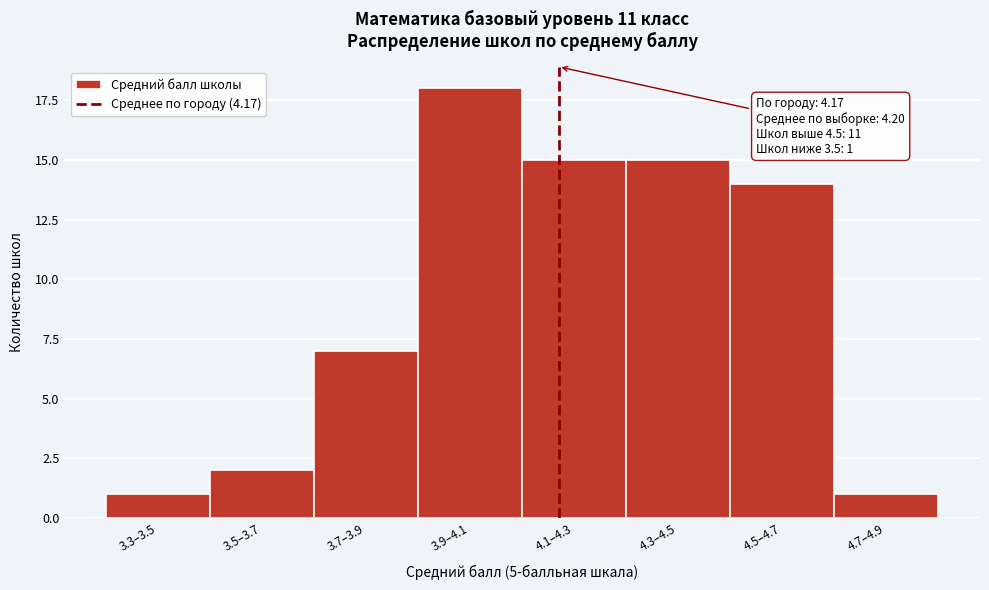

Reading left to right, list all the values displayed in this chart.

3.3–3.5=1	3.5–3.7=2	3.7–3.9=7	3.9–4.1=18	4.1–4.3=15	4.3–4.5=15	4.5–4.7=14	4.7–4.9=1